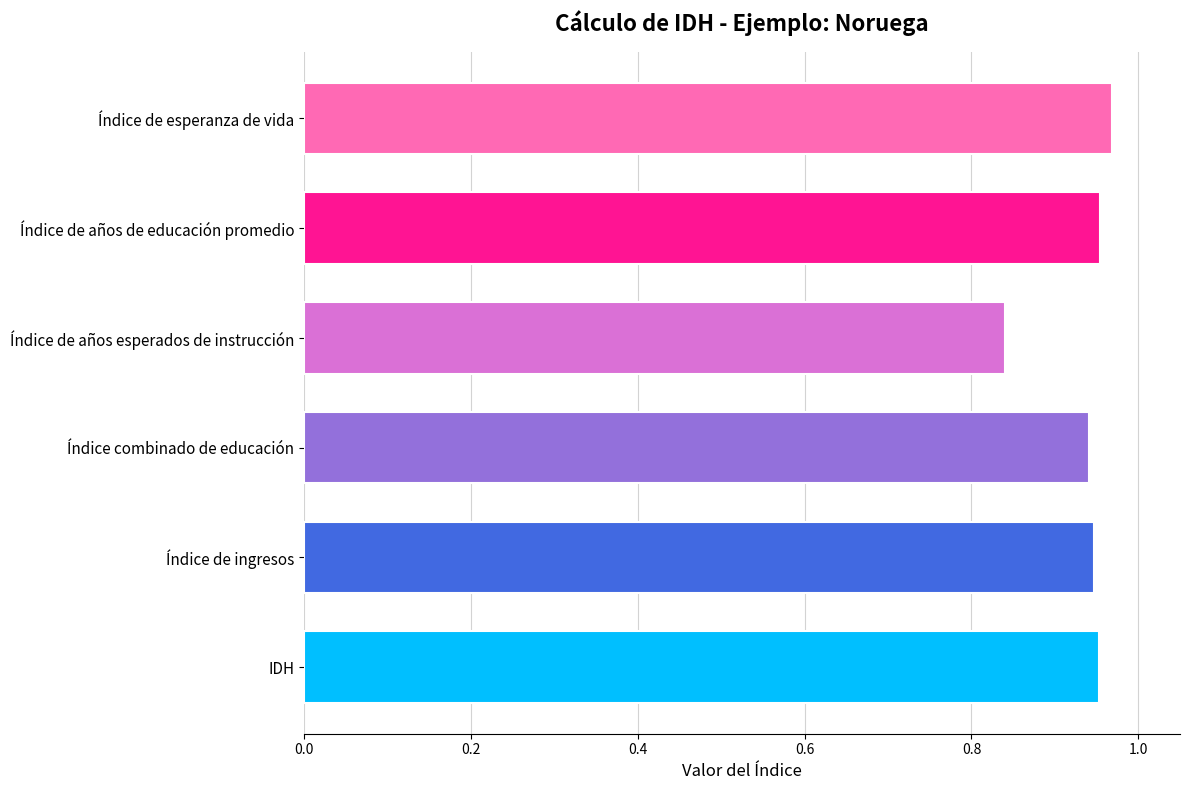

Is it true that the value at IDH is 1.3?

False